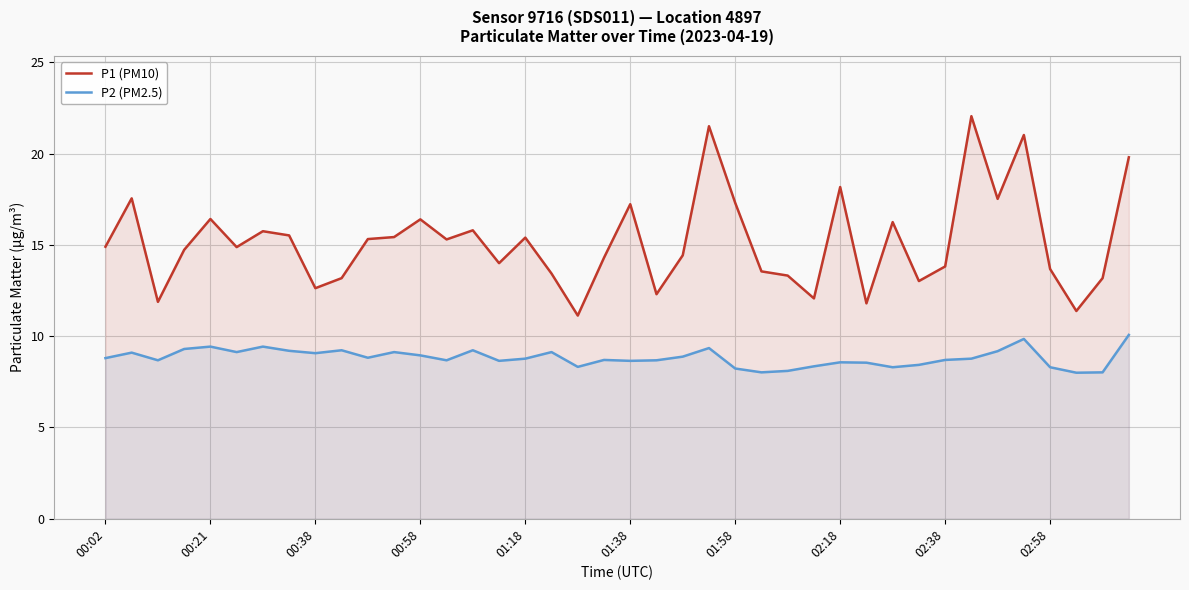

Which series has the largest total across all categories?

P1 (PM10)